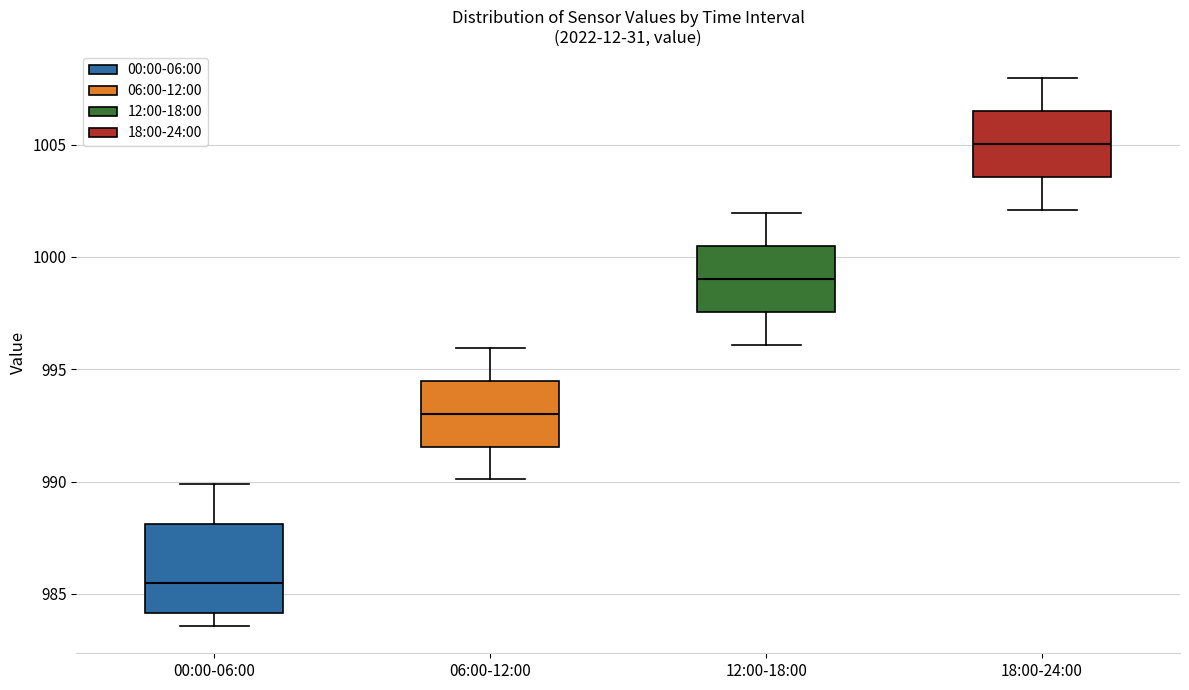

Where is the lower edge of the box for 00:00-06:00 on the y-axis? The values are not printed on the chart, so give them approximately, as read against the axis.

984.0